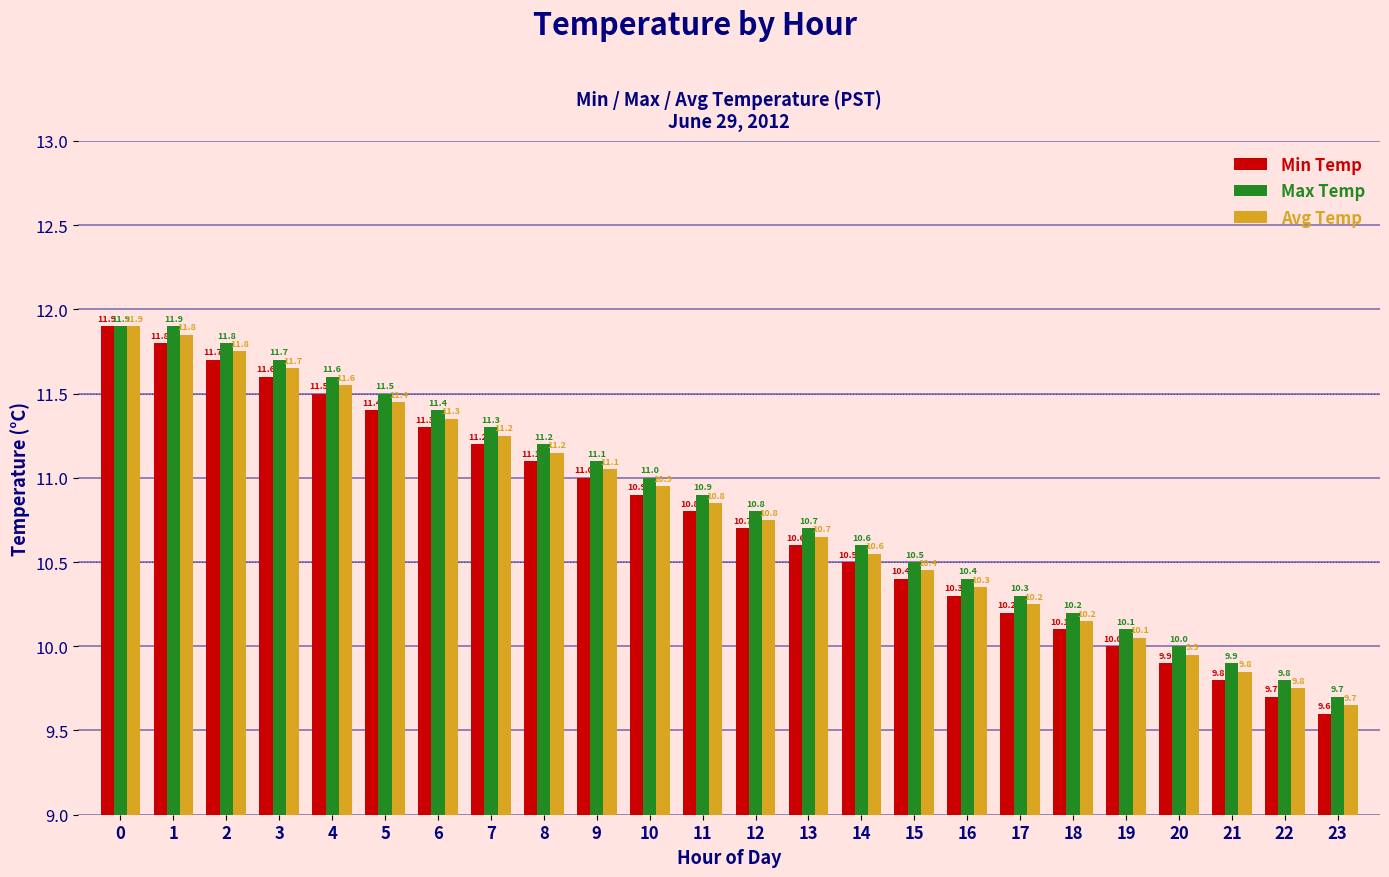

What is the average value of the Max Temp series?

10.8